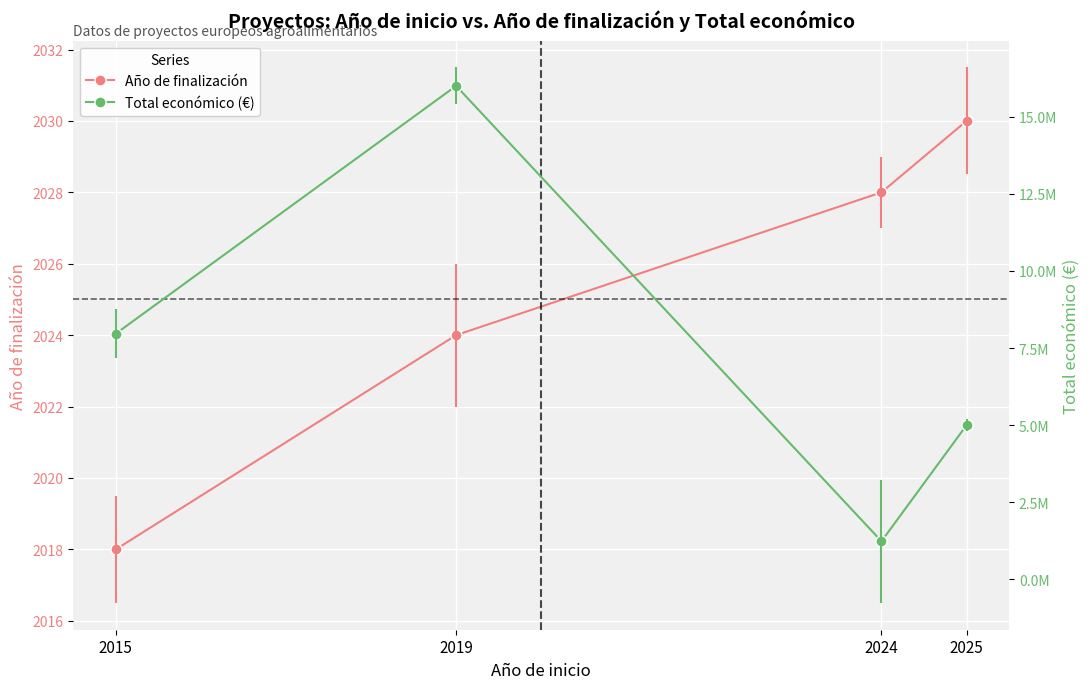

True or false: Año de finalización has a value of 2018 at 2015.

True